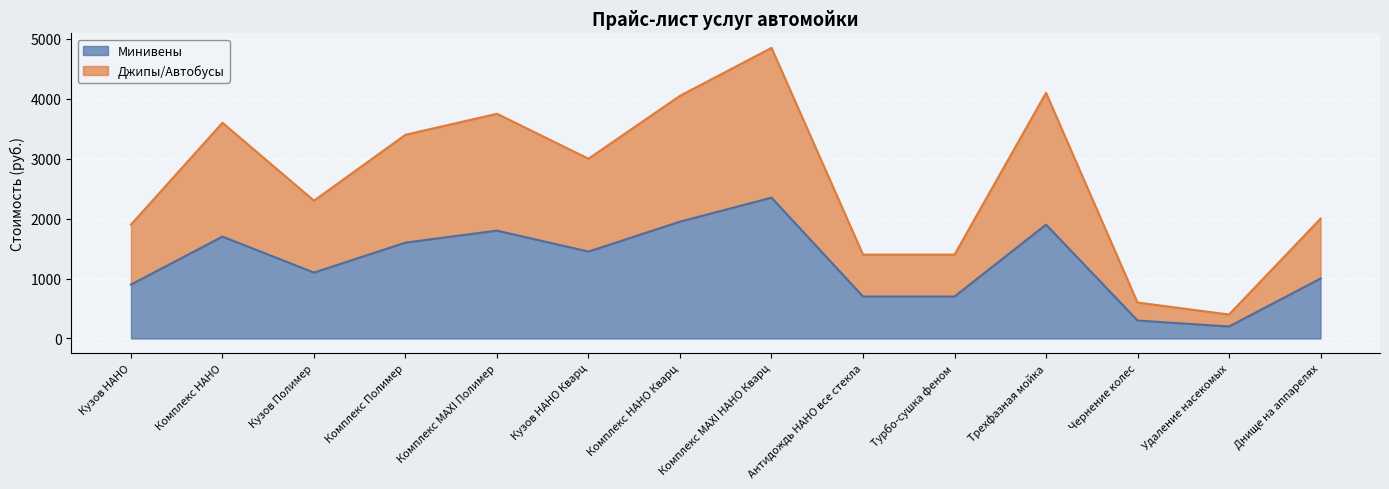

Rank the series by their average value, from highest to lowest.

Джипы/Автобусы, Минивены